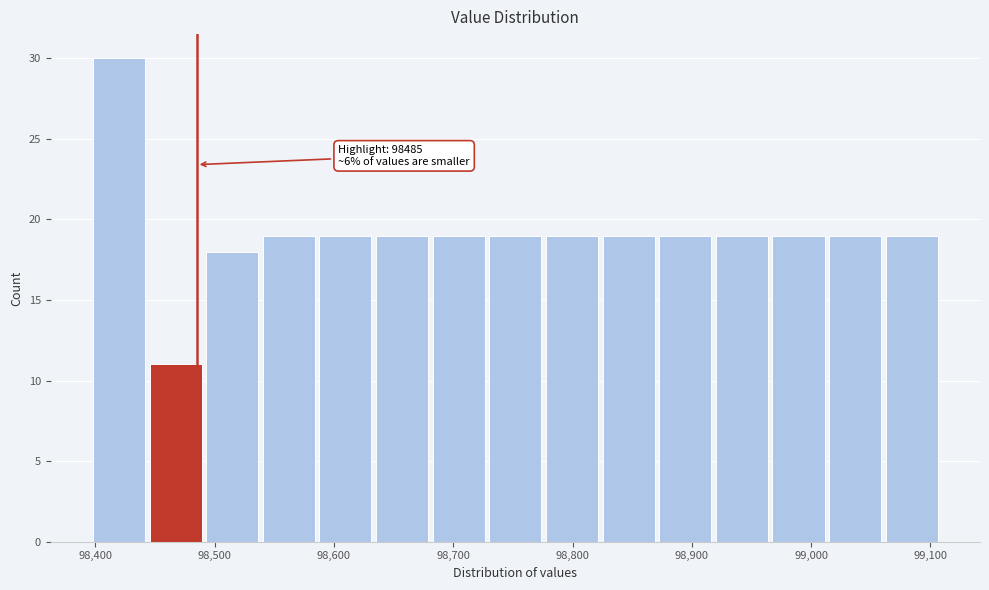

Which range on the x-axis has the tallest bar?

98400 to 98440